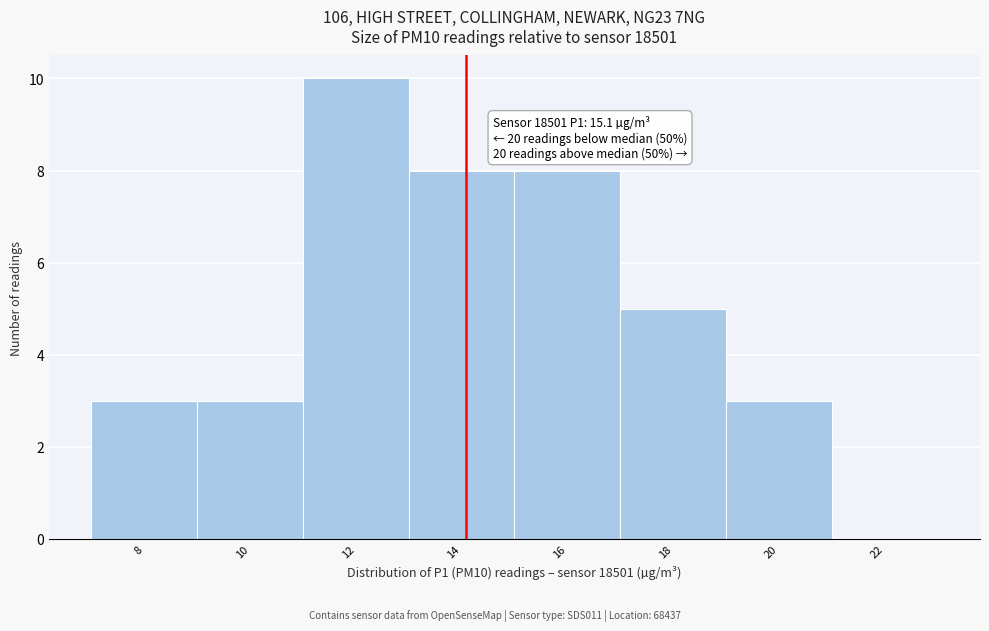

Reading left to right, extract all data points from this chart.

8=3	10=3	12=10	14=8	16=8	18=5	20=3	22=0